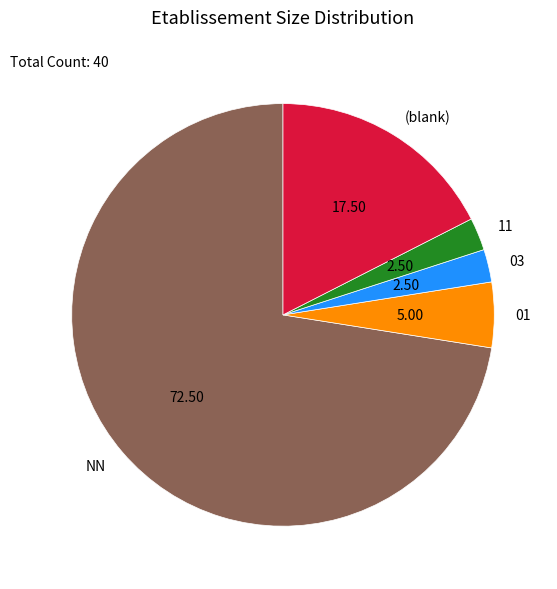

Combined, do 11 and 01 account for over 50%?

No